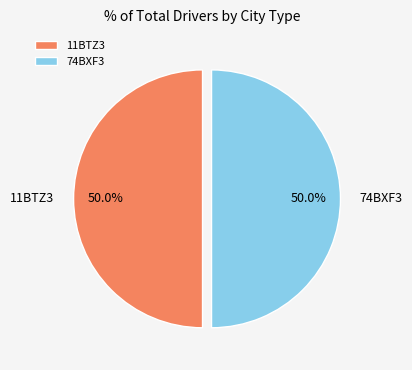

True or false: 11BTZ3 accounts for 50% of the total.

True